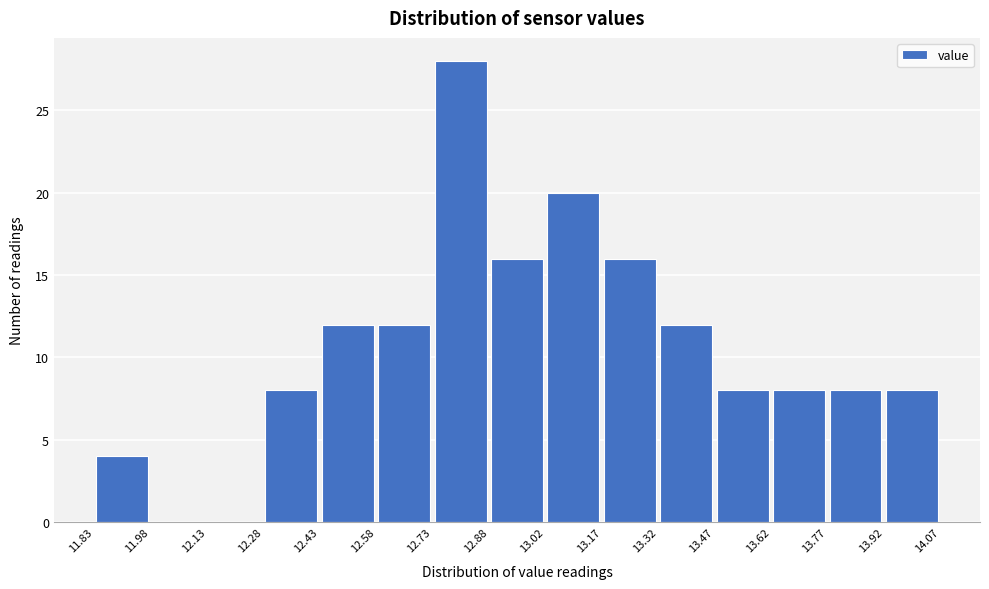

Reading left to right, list every bar in this chart as the range it spans on the x-axis followed by its height. The values are not printed on the chart, so give them approximately, as read against the axis.

11.83 to 11.98: 4
11.98 to 12.13: 0
12.13 to 12.28: 0
12.28 to 12.43: 8
12.43 to 12.58: 12
12.58 to 12.73: 12
12.73 to 12.88: 28
12.88 to 13.02: 16
13.02 to 13.17: 20
13.17 to 13.32: 16
13.32 to 13.47: 12
13.47 to 13.62: 8
13.62 to 13.77: 8
13.77 to 13.92: 8
13.92 to 14.07: 8